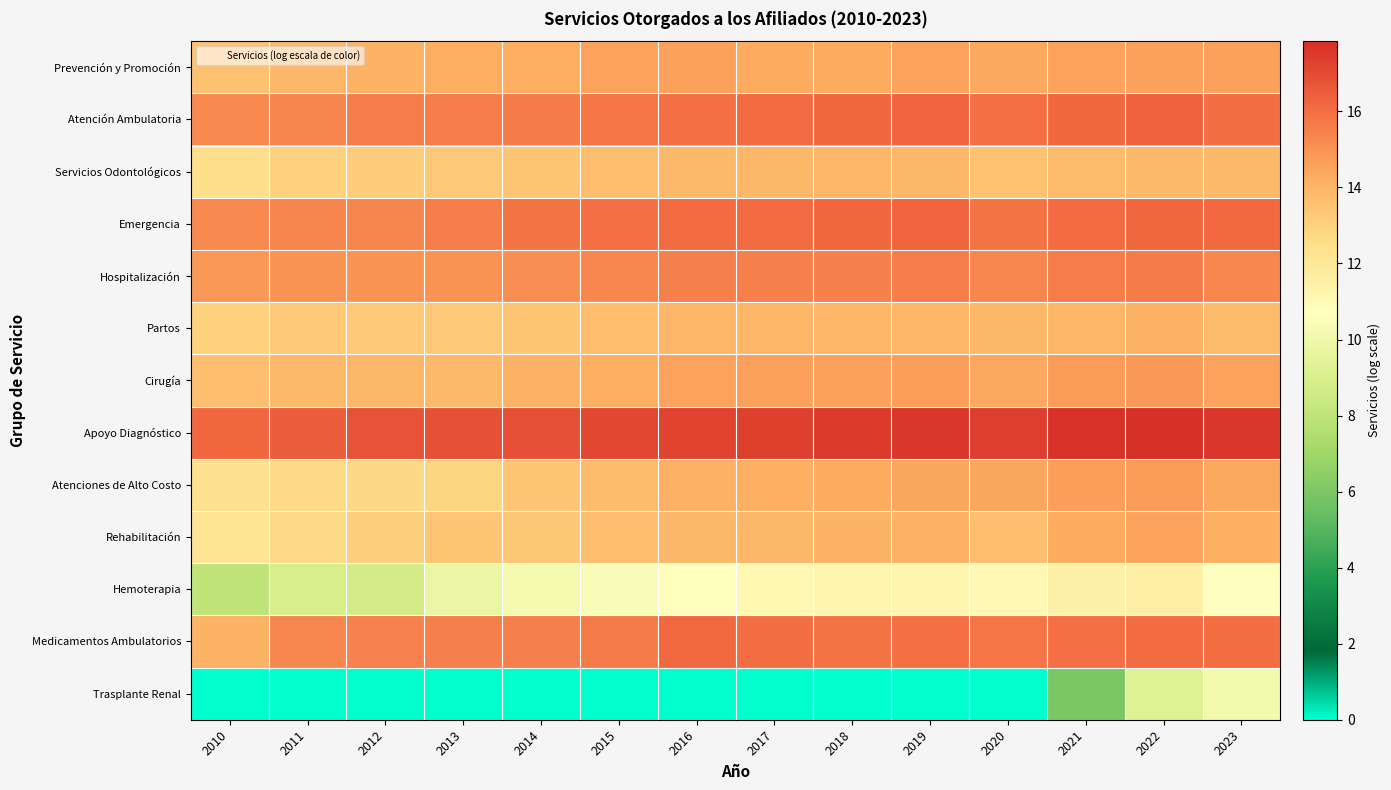

Which series has the largest range (max minus min)?

Trasplante Renal